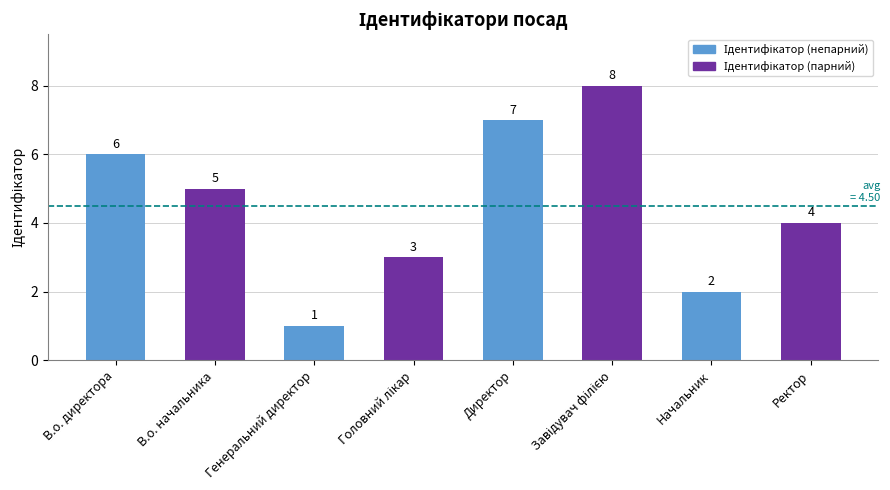

True or false: the data shows 2 at Генеральний директор.

False